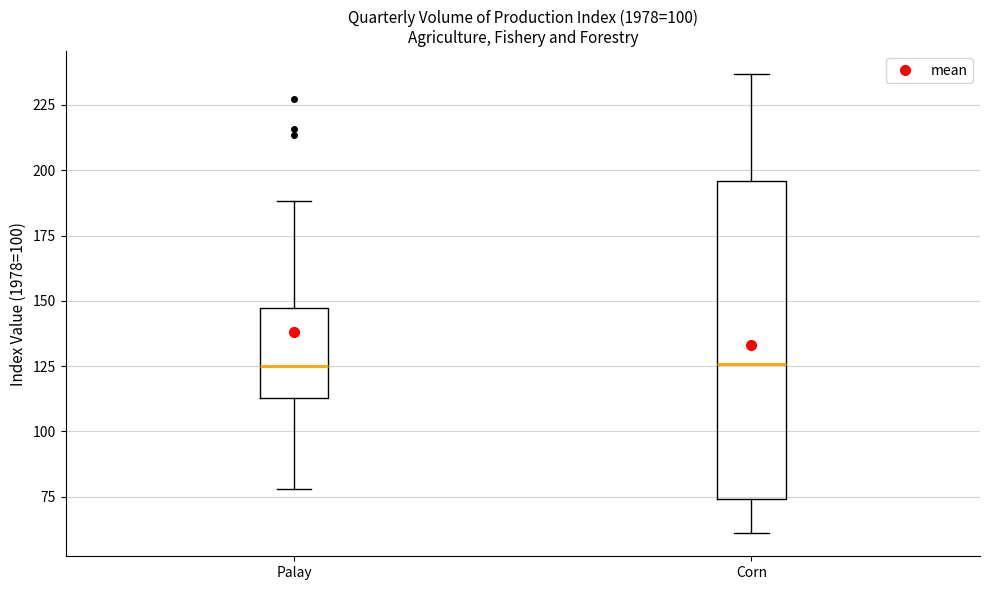

Where does the upper whisker of the box for Palay end on the y-axis? The values are not printed on the chart, so give them approximately, as read against the axis.

190